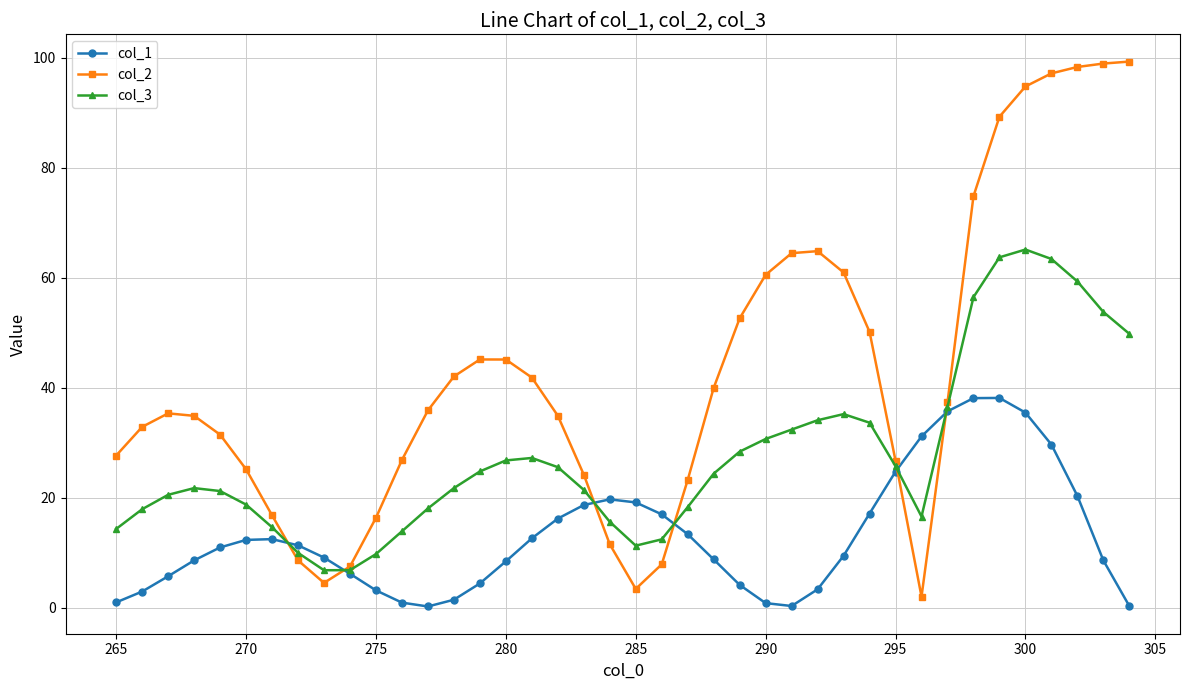

How many series are shown in this chart?

3